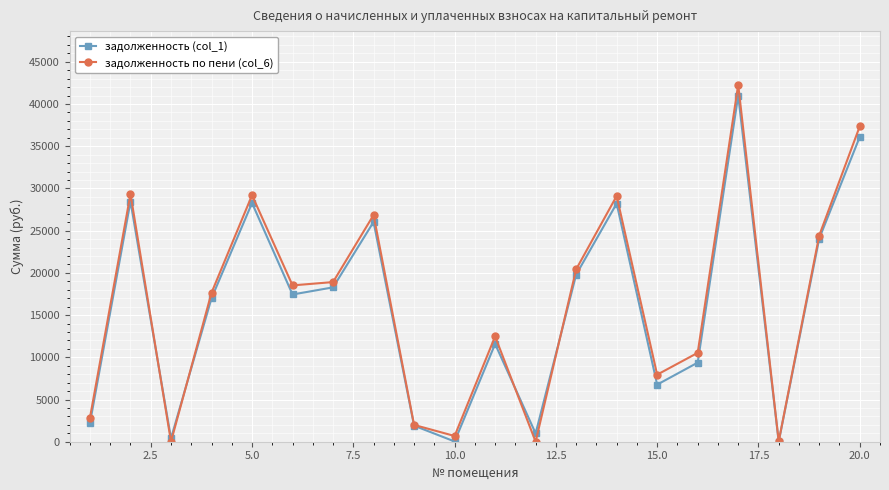

How many data points does each series have?

20